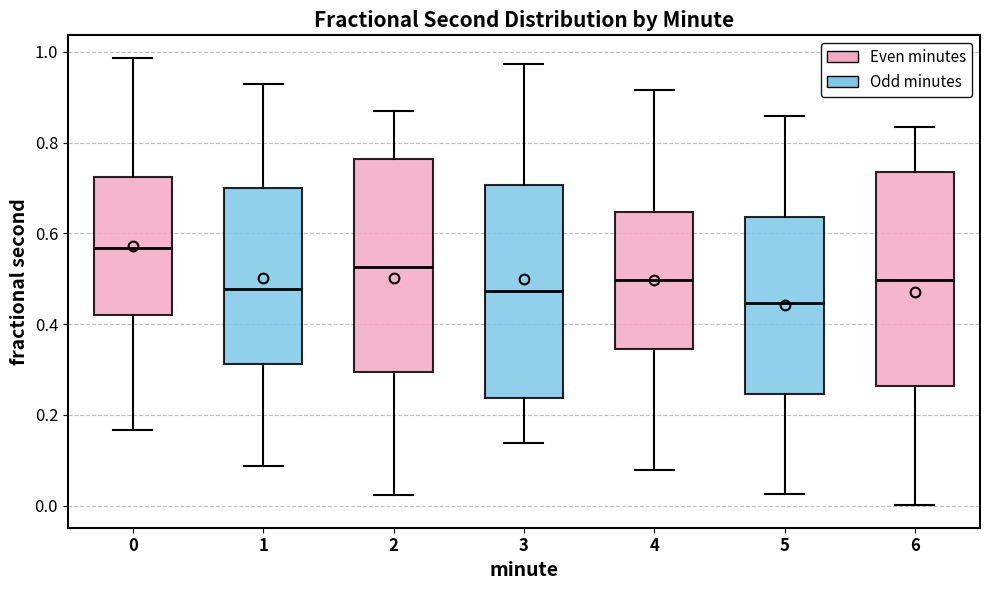

Which box's median line is the highest?

0